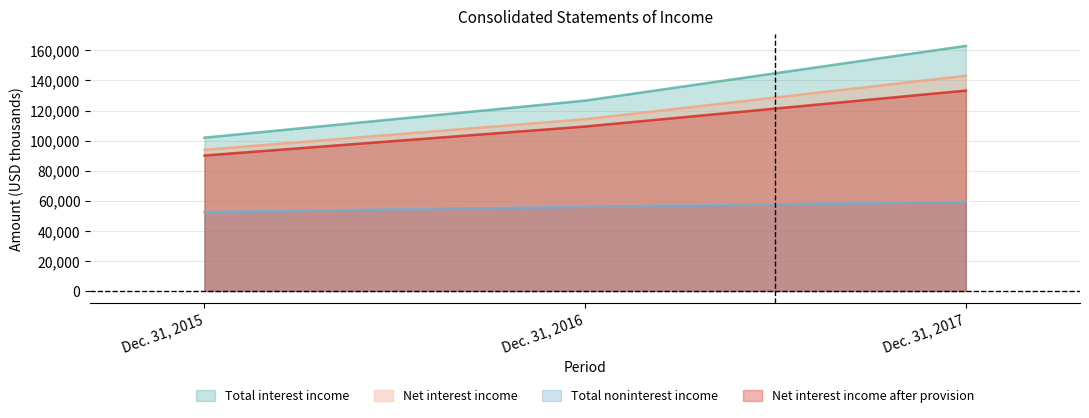

True or false: Total interest income has a value of 163015 at Dec. 31, 2017.

True